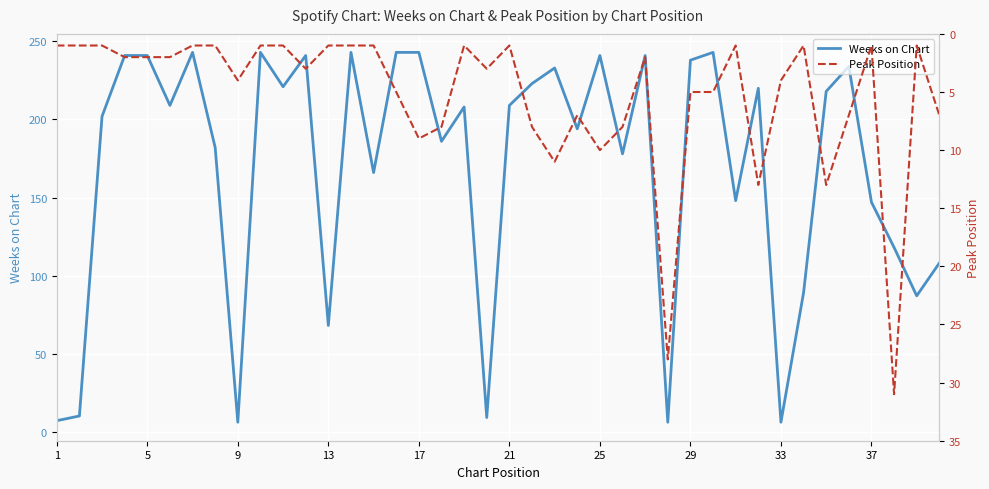

What is the minimum value for Weeks on Chart?

6